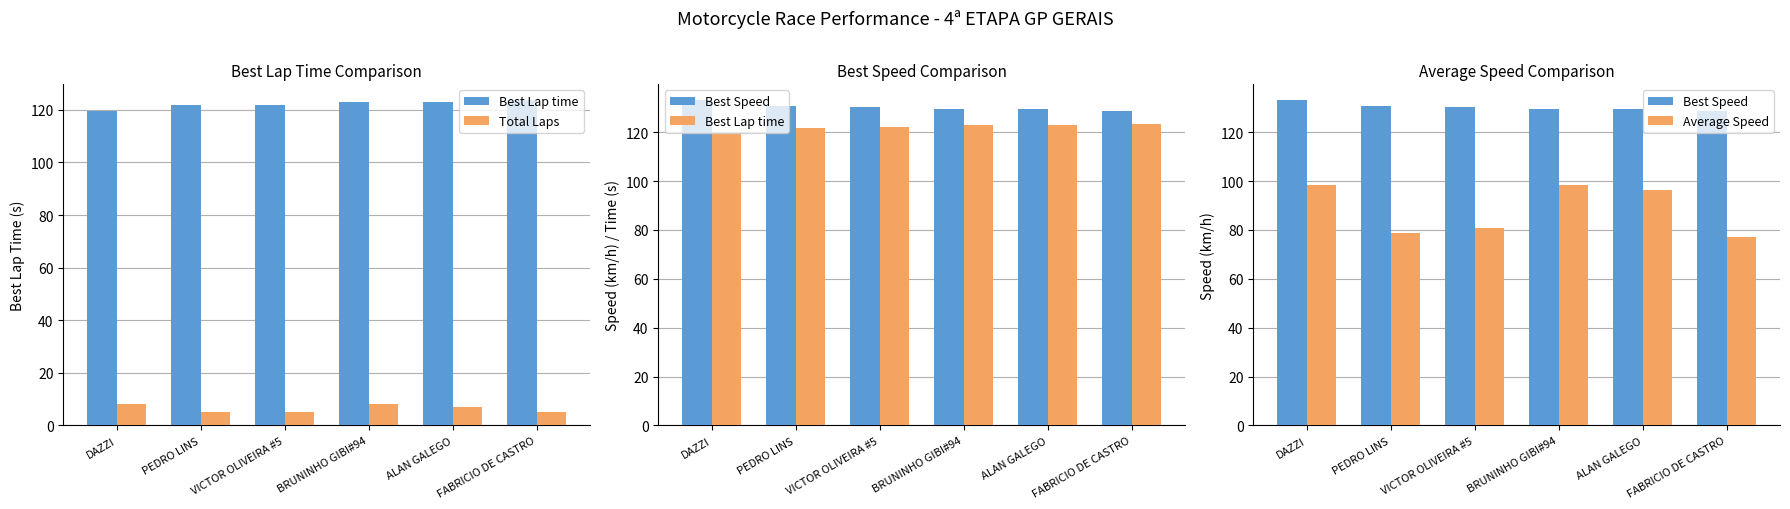

Between DAZZI and FABRICIO DE CASTRO, which series saw the biggest shift?

Average Speed